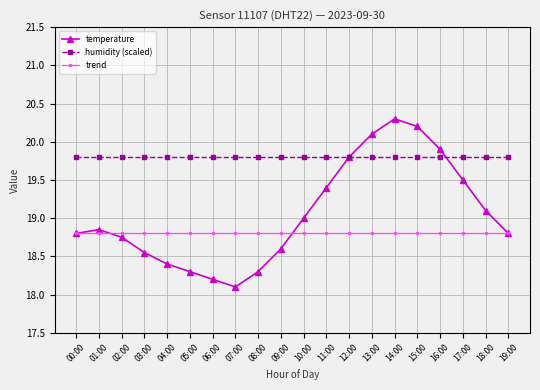

Rank the series at 03:00 from highest to lowest value.

humidity (scaled), trend, temperature